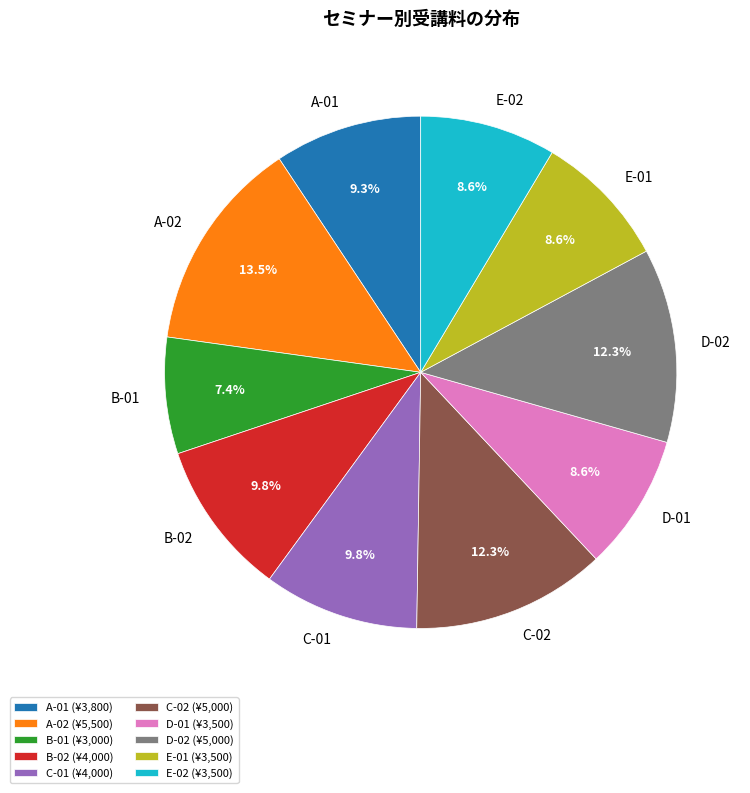

What percentage is the B-02 slice, to the nearest percent?

10%